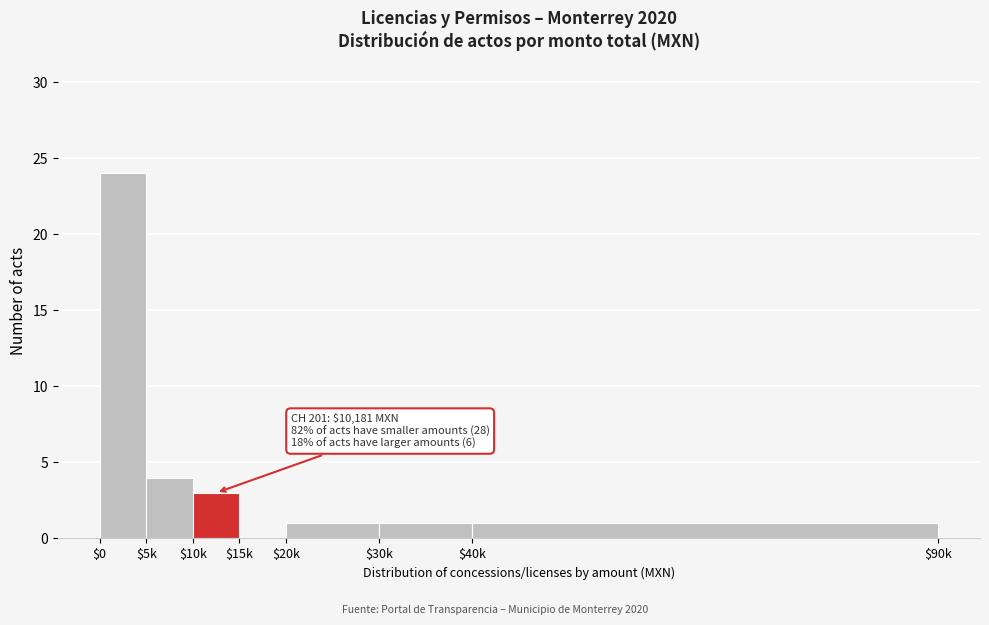

The chart shows a value of 5 at $5k. True or false?

False